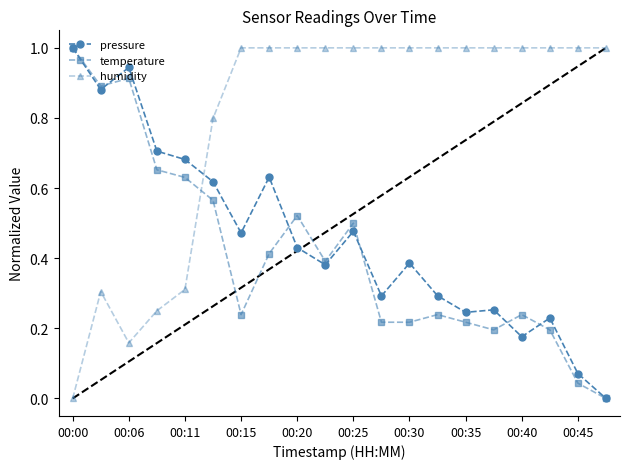

How many times do humidity and temperature cross each other?

1